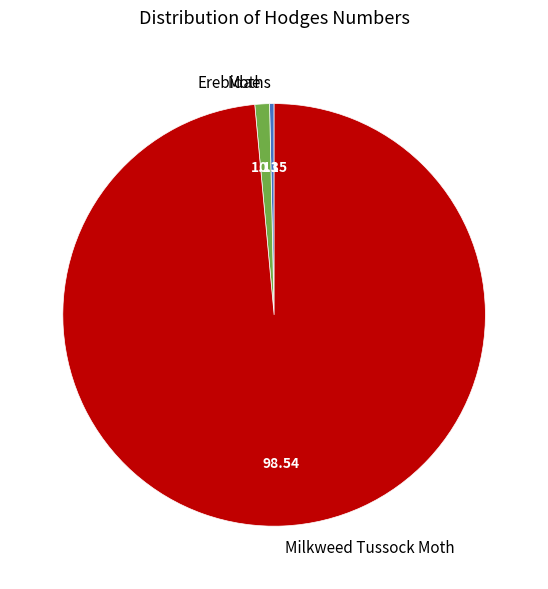

Which category has the biggest portion of the pie?

Milkweed Tussock Moth